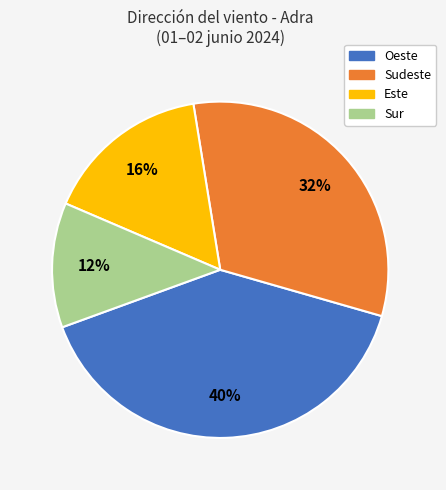

What is the largest slice in the pie chart?

Oeste